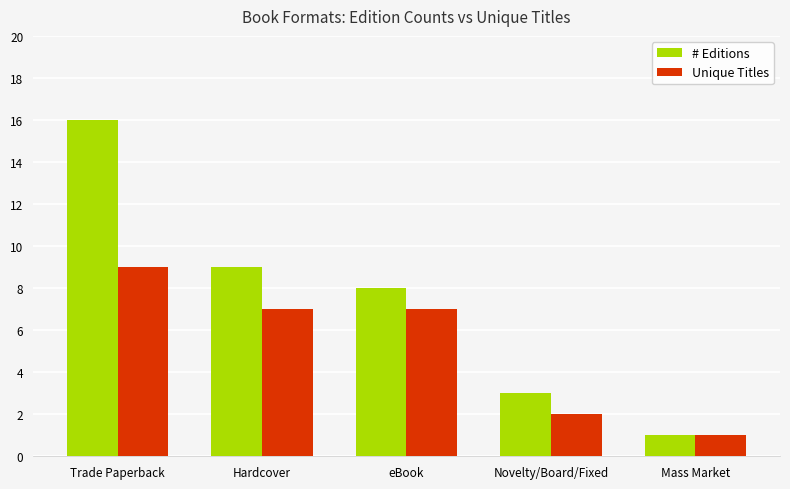

Which category has the lowest value across all series?

Mass Market